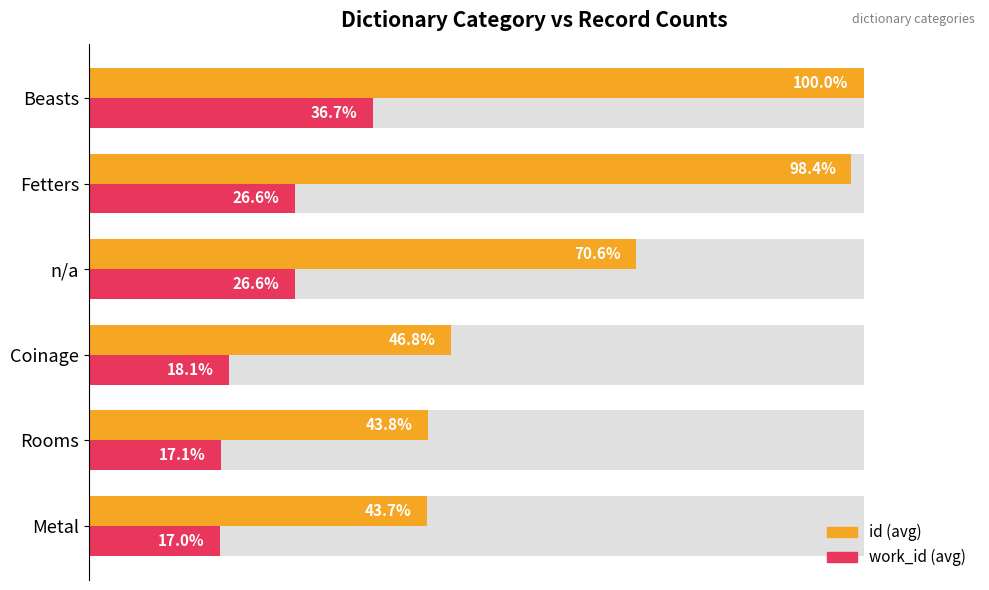

Does the chart contain any negative values?

No